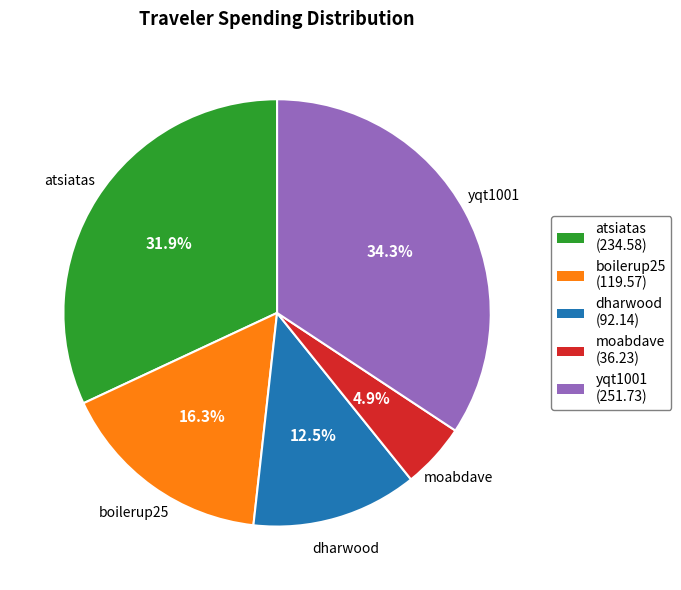

To the nearest percent, what percentage of the pie is atsiatas?

32%